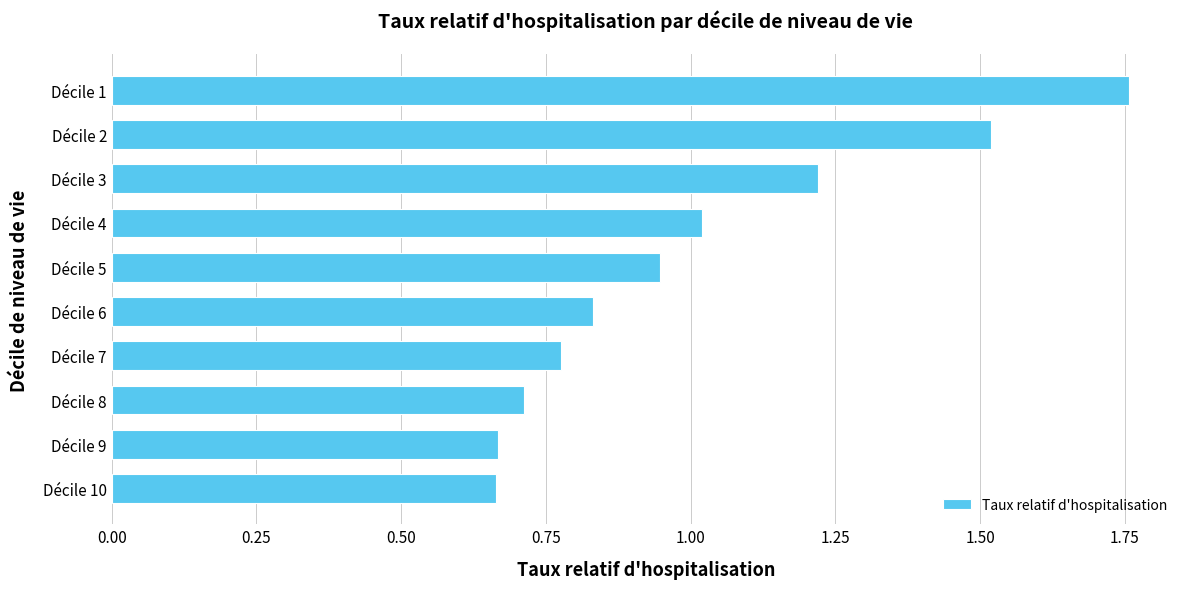

What is the sum of the values at Décile 10 and Décile 1?

2.4